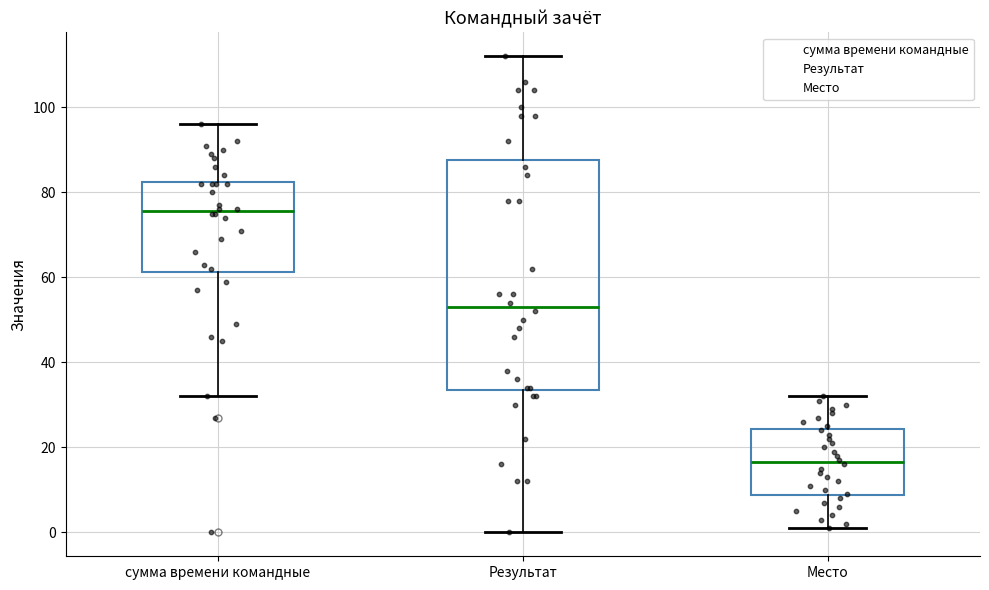

Reading left to right, transcribe this box plot: for each box, give where its median line is, the range the box spans, and where its two whiskers end, as read against the y-axis. The values are not printed on the chart, so give them approximately, as read against the axis.

сумма времени командные: median 76, box 62 to 82, whiskers 32 to 96
Результат: median 54, box 34 to 88, whiskers 0 to 112
Место: median 16, box 8 to 24, whiskers 2 to 32